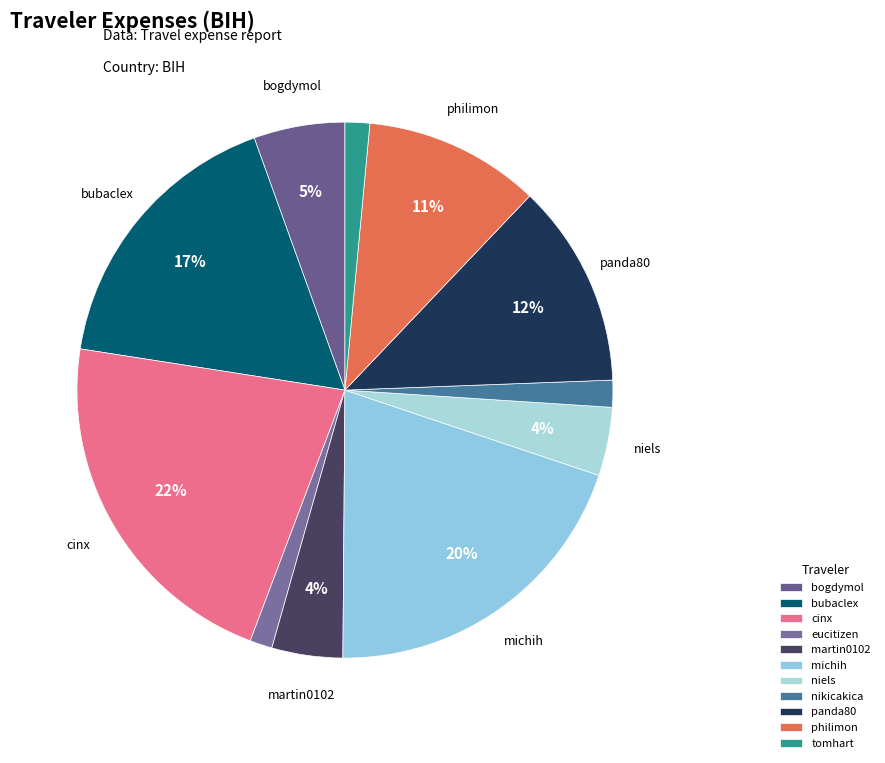

Which has a higher value, bubaclex or martin0102?

bubaclex